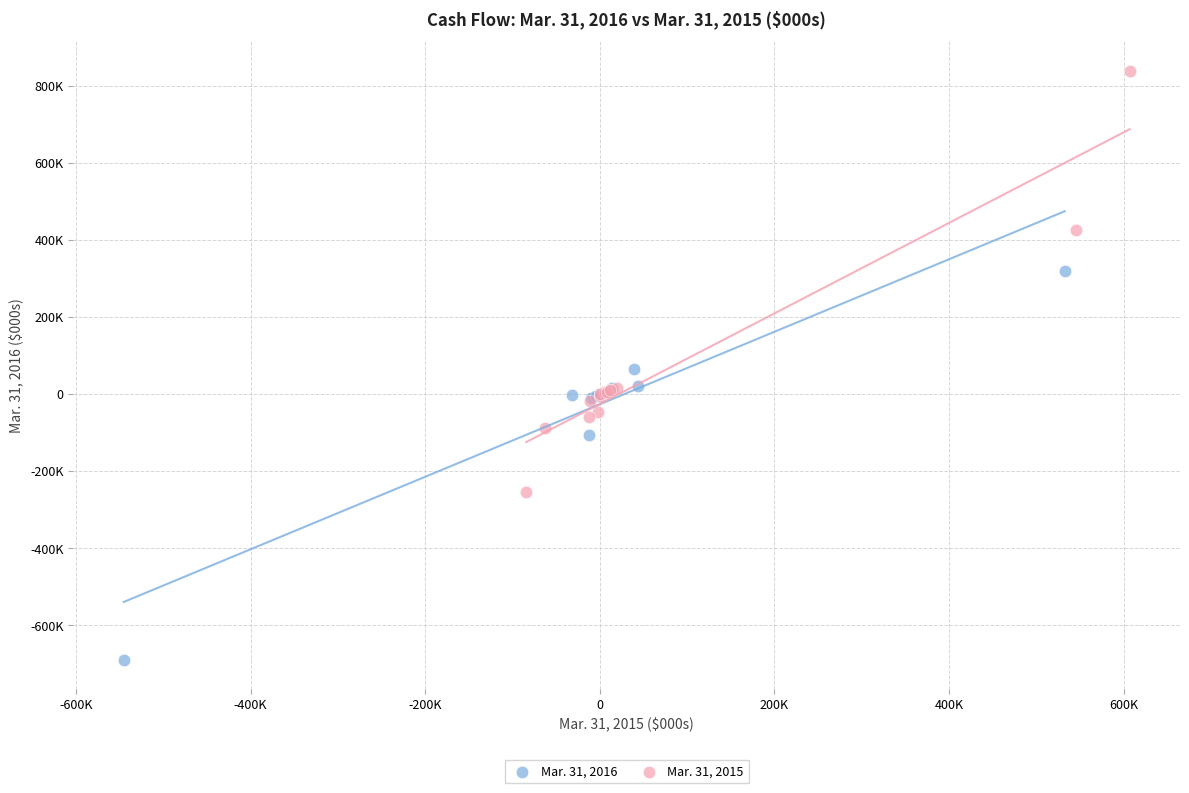

What are all the series names shown in the legend?

Mar. 31, 2016, Mar. 31, 2015